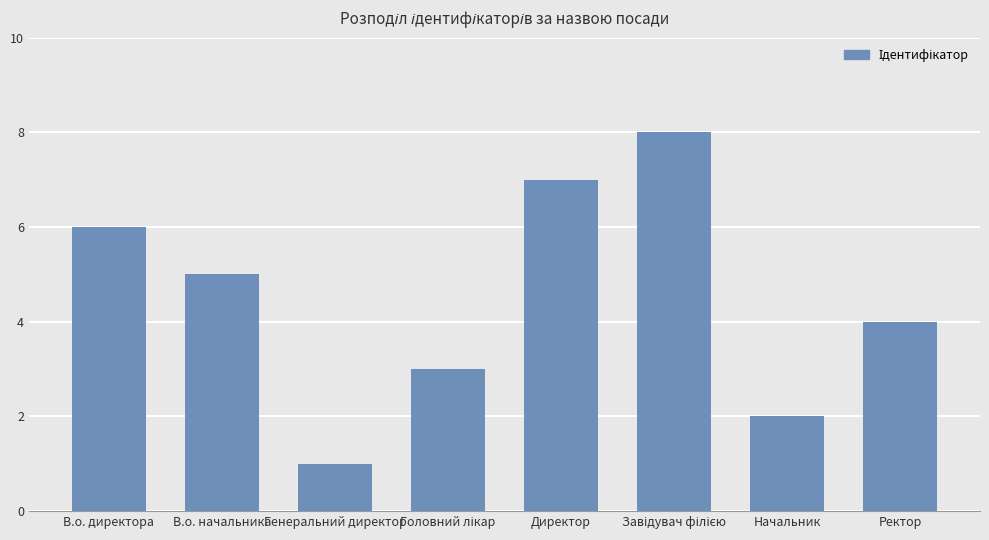

Between В.о. начальника and Ректор, which is larger?

В.о. начальника